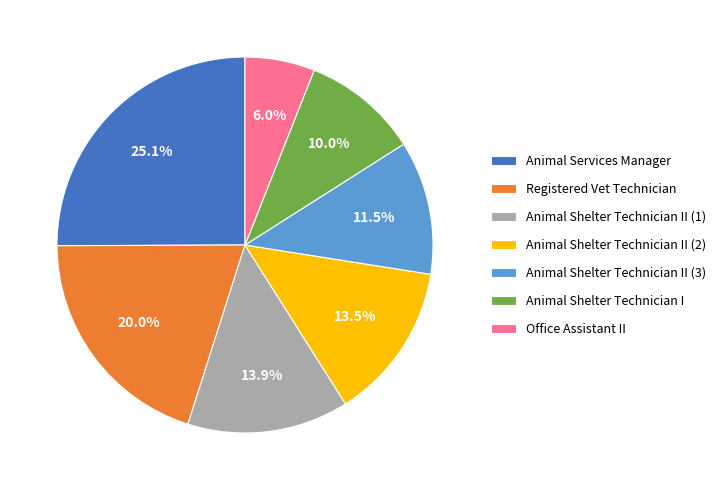

What portion of the pie excludes Office Assistant II?

94.0%